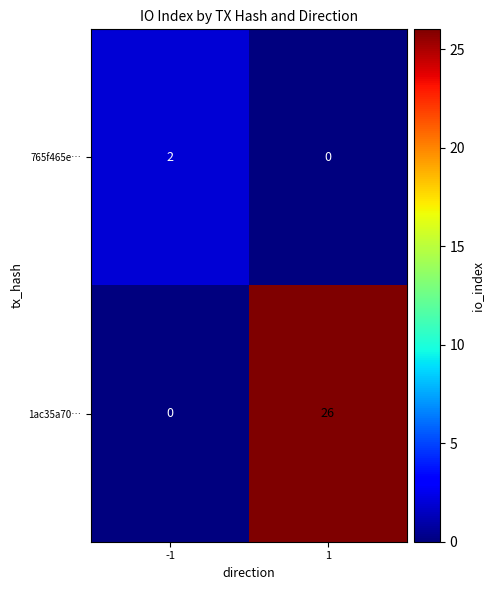

The value of 1ac35a70… at -1 is 14. True or false?

False